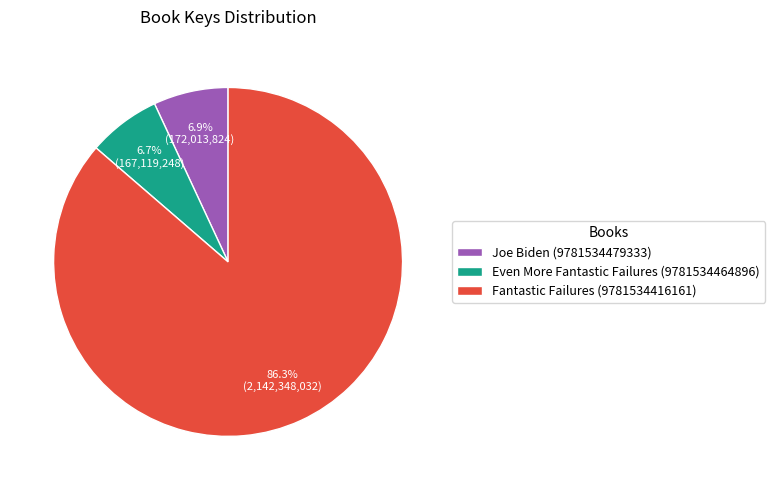

Which category has the biggest portion of the pie?

Fantastic Failures (9781534416161)